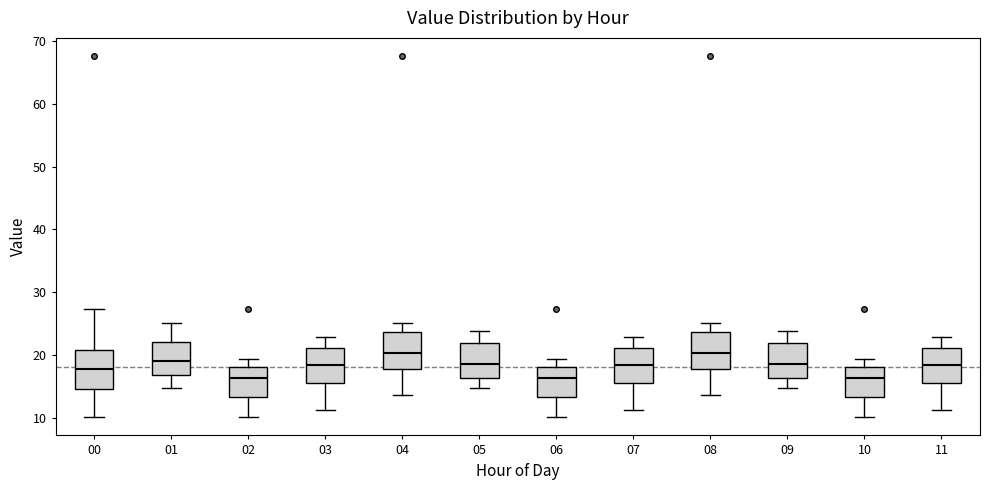

Reading left to right, transcribe this box plot: for each box, give where its median line is, the range the box spans, and where its two whiskers end, as read against the y-axis. The values are not printed on the chart, so give them approximately, as read against the axis.

00: median 18, box 15 to 21, whiskers 10 to 27
01: median 19, box 17 to 22, whiskers 15 to 25
02: median 16, box 13 to 18, whiskers 10 to 19
03: median 18, box 16 to 21, whiskers 11 to 23
04: median 20, box 18 to 24, whiskers 14 to 25
05: median 19, box 16 to 22, whiskers 15 to 24
06: median 16, box 13 to 18, whiskers 10 to 19
07: median 18, box 16 to 21, whiskers 11 to 23
08: median 20, box 18 to 24, whiskers 14 to 25
09: median 19, box 16 to 22, whiskers 15 to 24
10: median 16, box 13 to 18, whiskers 10 to 19
11: median 18, box 16 to 21, whiskers 11 to 23